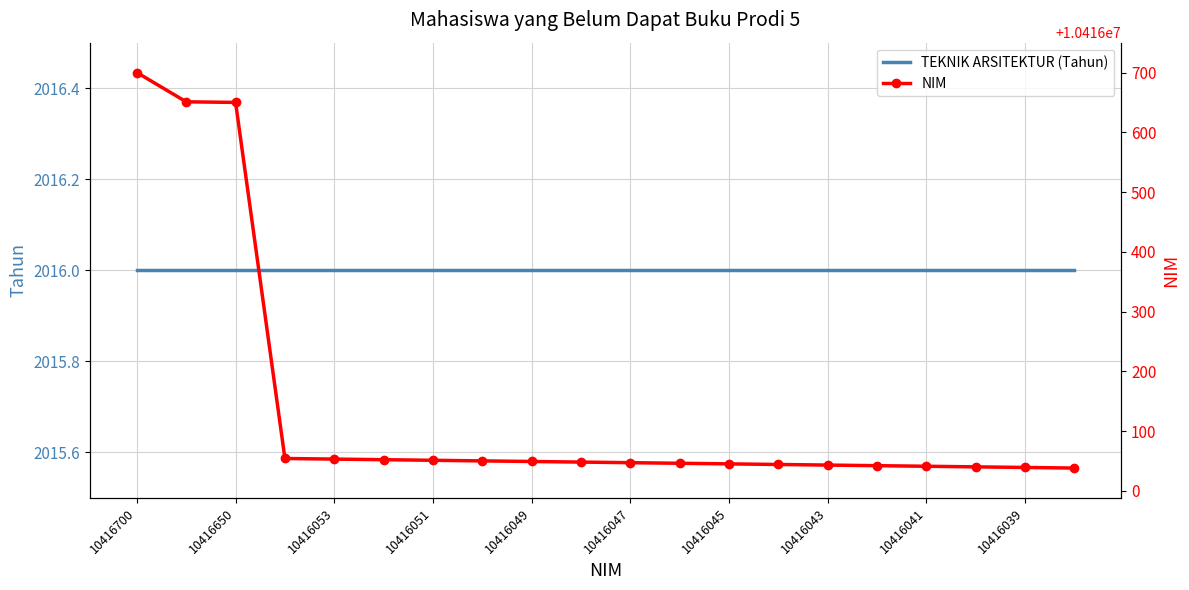

Rank the series at 15 from highest to lowest value.

NIM, TEKNIK ARSITEKTUR (Tahun)